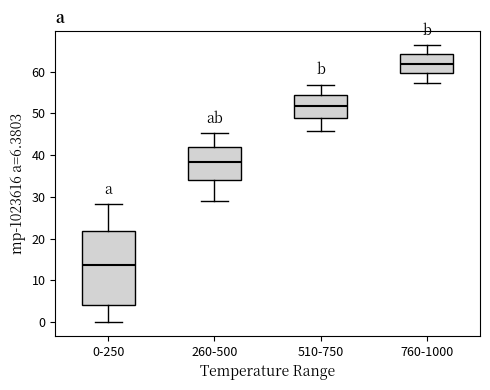

Reading left to right, transcribe this box plot: for each box, give where its median line is, the range the box spans, and where its two whiskers end, as read against the y-axis. The values are not printed on the chart, so give them approximately, as read against the axis.

0-250: median 14, box 4 to 22, whiskers 0 to 28
260-500: median 38, box 34 to 42, whiskers 29 to 45
510-750: median 52, box 49 to 54, whiskers 46 to 57
760-1000: median 62, box 60 to 64, whiskers 57 to 66